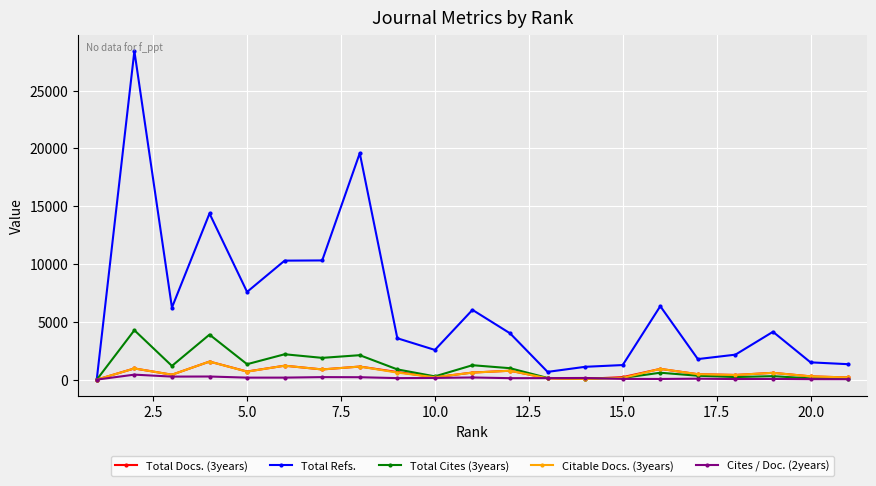

Is this an area chart (filled region under the line)?

No